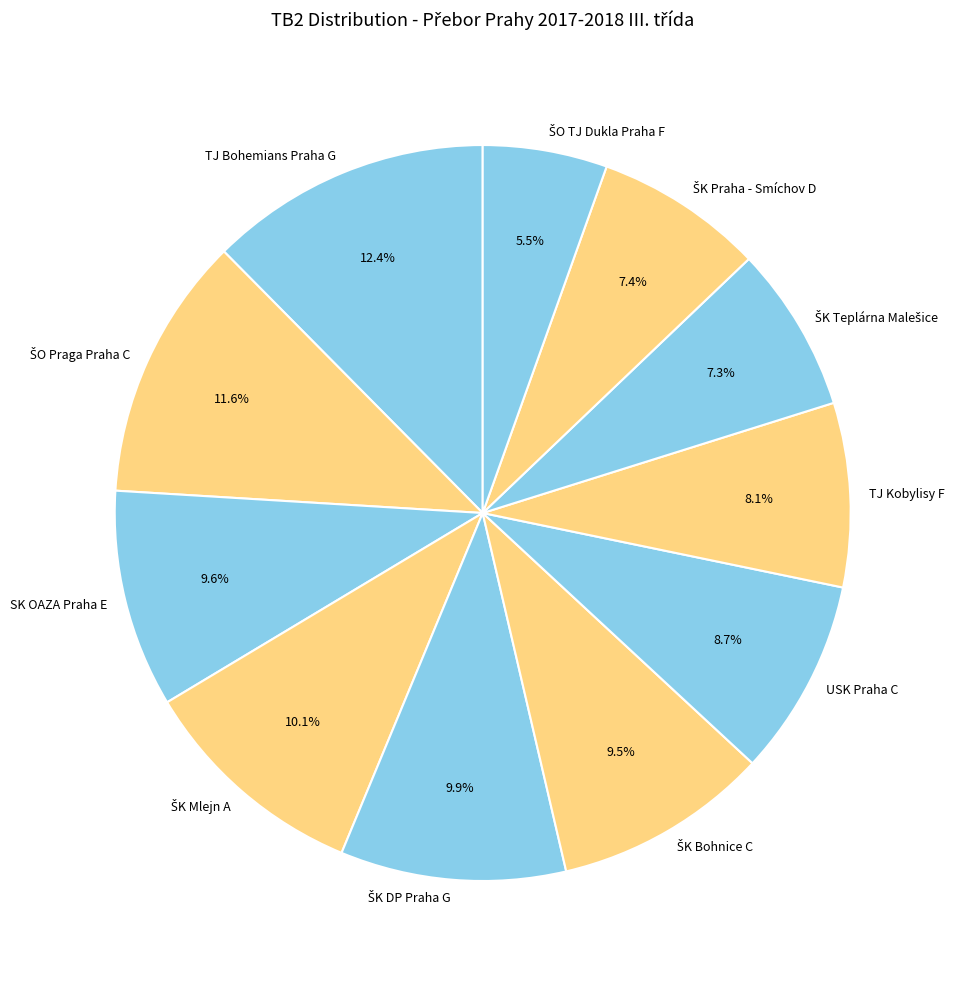

To the nearest percent, what is the difference between the largest and smallest slice percentages?

7%